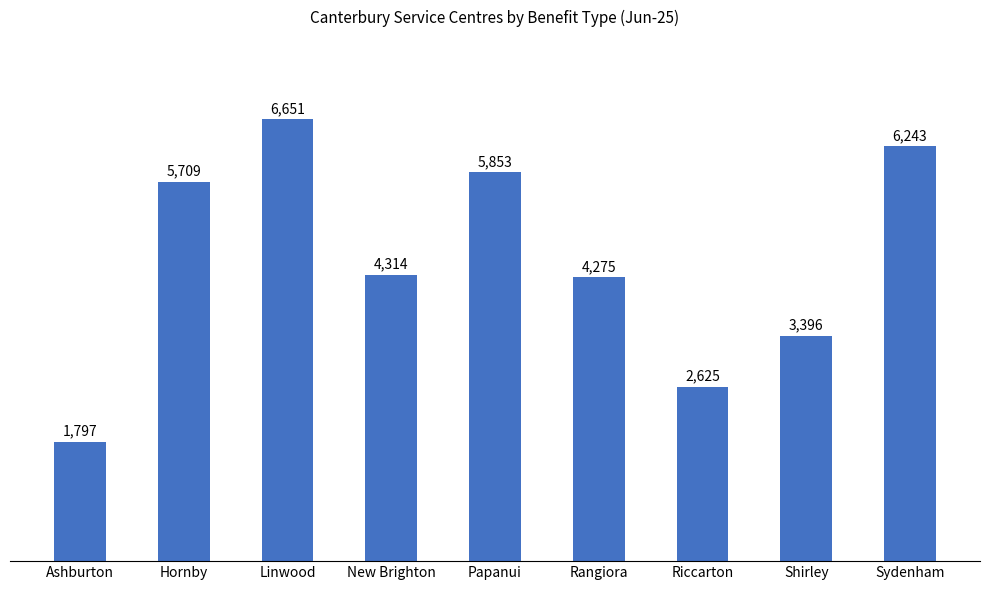

What is the value of the 5th bar from the left?

5853